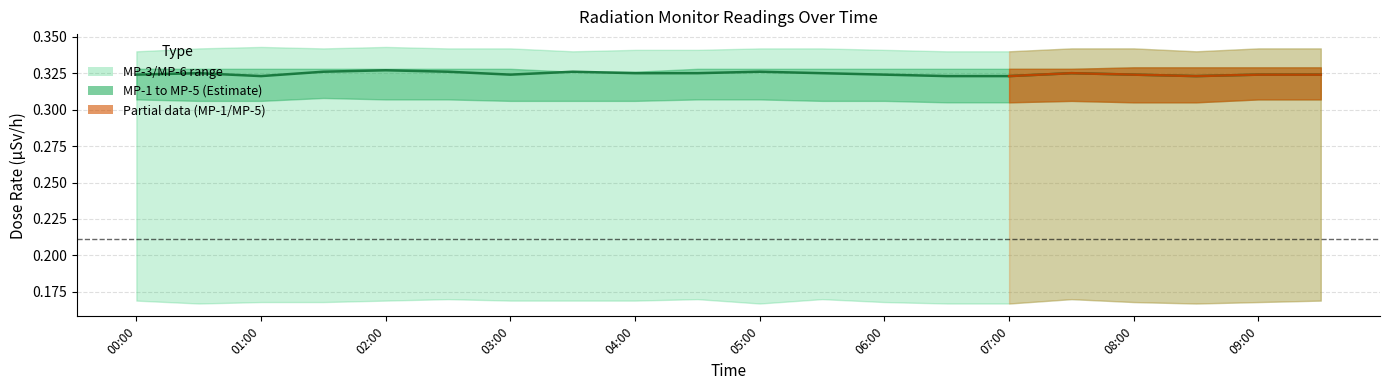

What position from the left is 02:00?

5